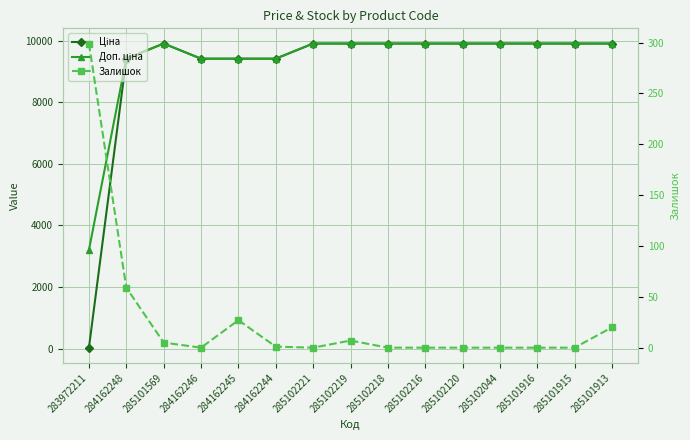

The Ціна series shows 9416.9 at 284162248. True or false?

True